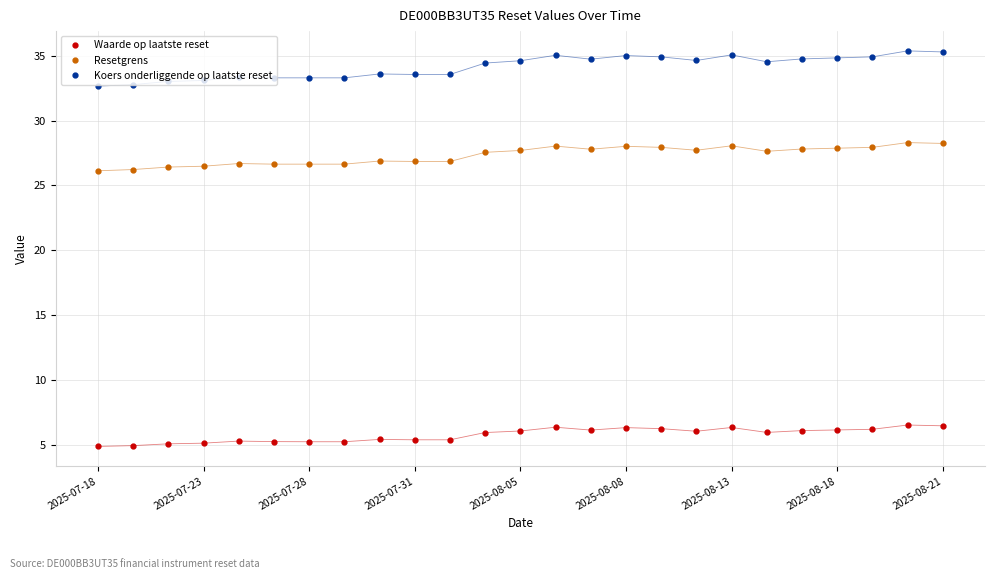

Rank the series by their average value, from highest to lowest.

Koers onderliggende op laatste reset, Resetgrens, Waarde op laatste reset